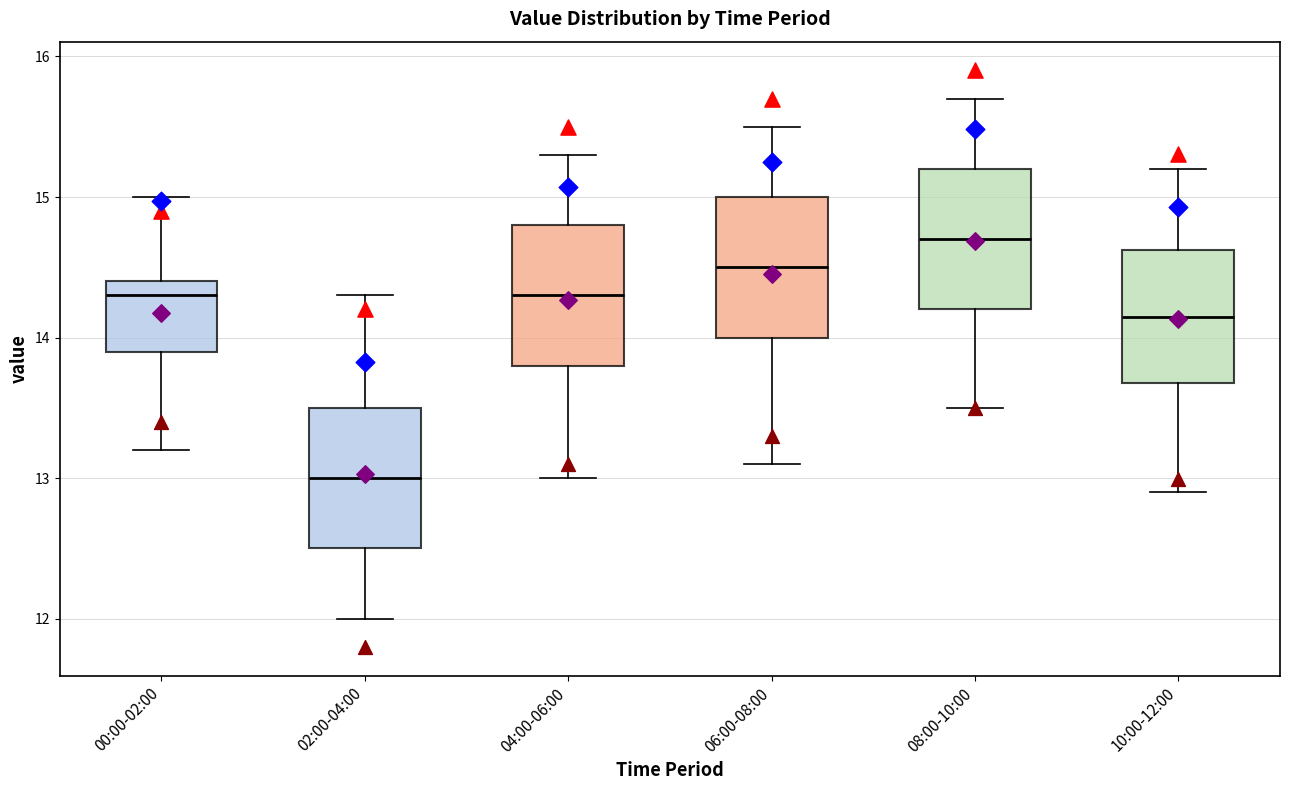

Reading left to right, read every box against the y-axis: the position of its median line, the range the box covers, and the ends of its whiskers. The values are not printed on the chart, so give them approximately, as read against the axis.

00:00-02:00: median 14.3, box 13.9 to 14.4, whiskers 13.2 to 15.0
02:00-04:00: median 13.0, box 12.5 to 13.5, whiskers 12.0 to 14.3
04:00-06:00: median 14.3, box 13.8 to 14.8, whiskers 13.0 to 15.3
06:00-08:00: median 14.5, box 14.0 to 15.0, whiskers 13.1 to 15.5
08:00-10:00: median 14.7, box 14.2 to 15.2, whiskers 13.5 to 15.7
10:00-12:00: median 14.2, box 13.7 to 14.6, whiskers 12.9 to 15.2